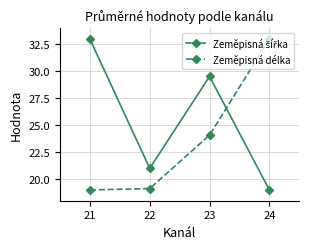

What is the value of the Zeměpisná délka point at the 4th from the left?

33.0